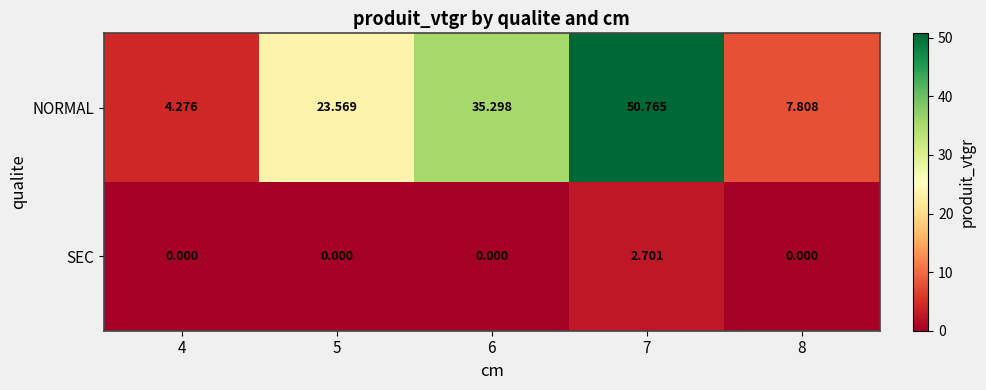

Count the number of data series in this chart.

2